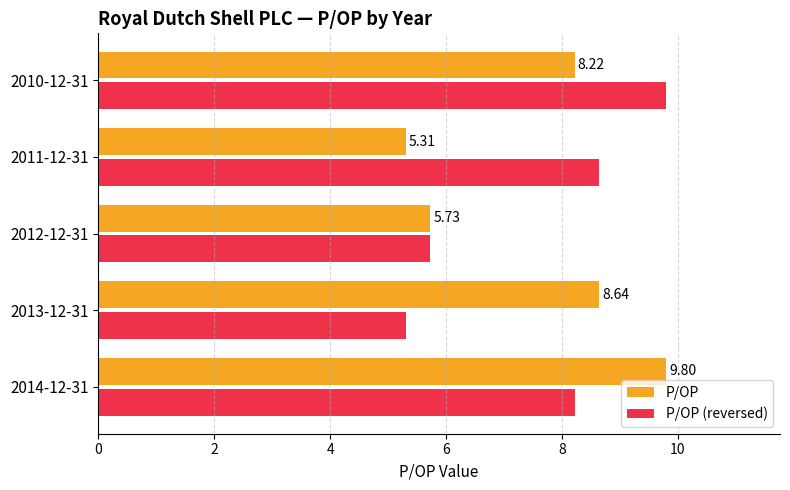

At 2014-12-31, list the series in order from largest to smallest.

P/OP, P/OP (reversed)